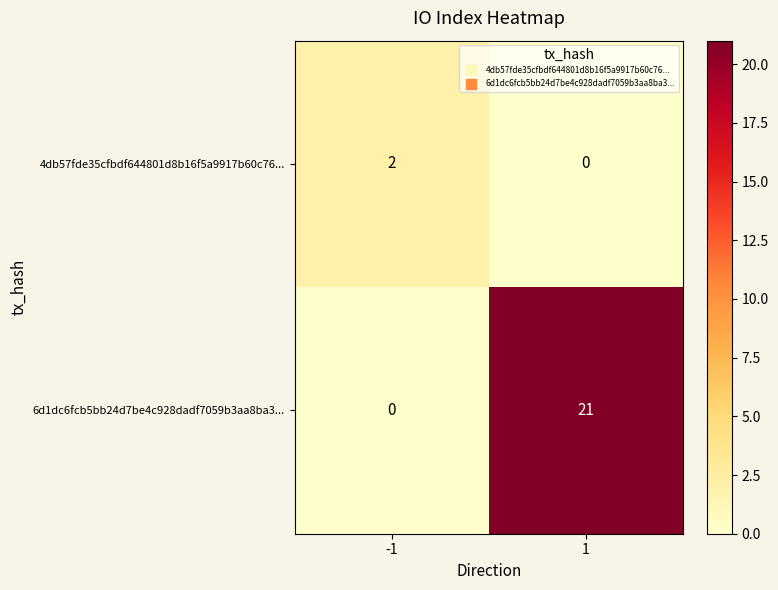

True or false: 6d1dc6fcb5bb24d7be4c928dadf7059b3aa8ba3... has a value of 37 at 1.

False